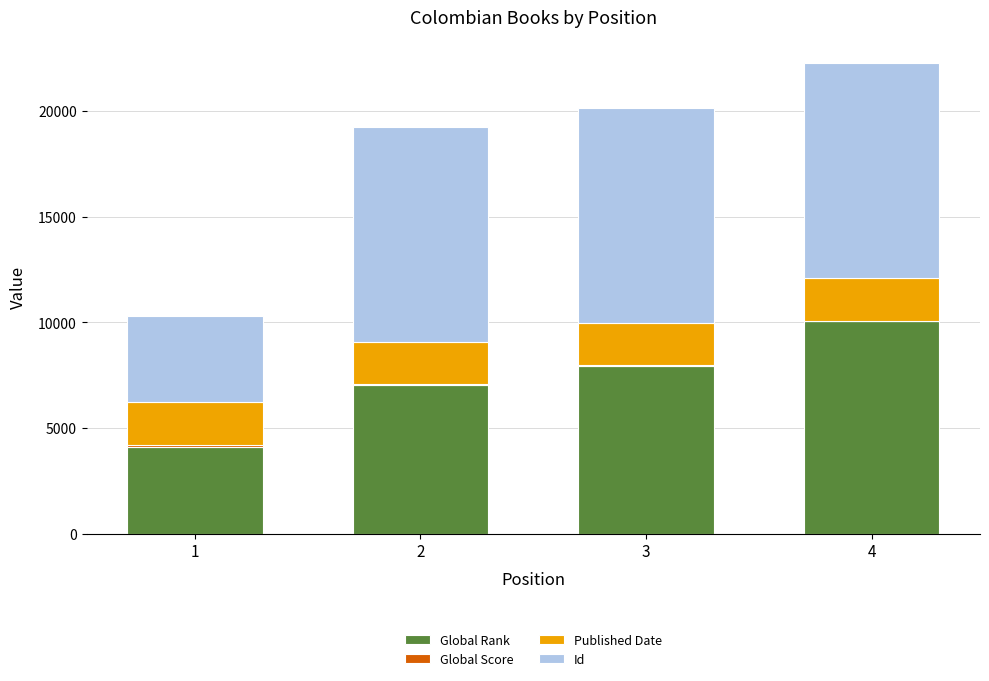

What is the sum of all Global Rank values?

29113